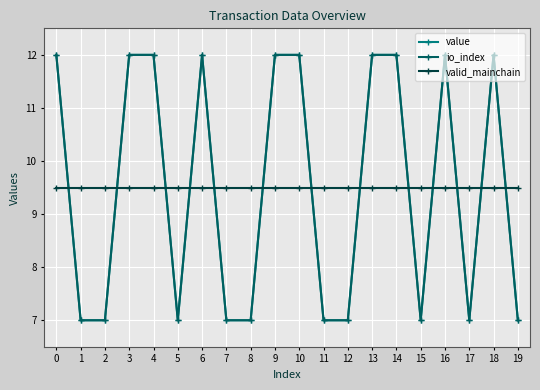

Is this an area chart (filled region under the line)?

No